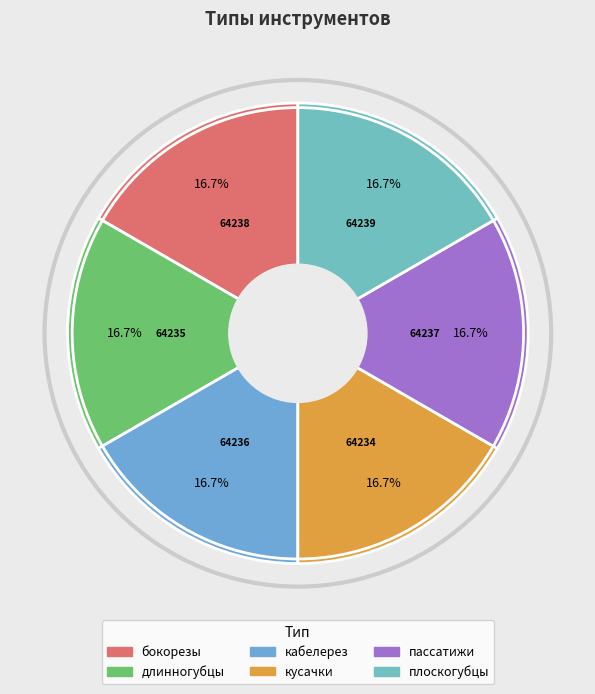

To the nearest percent, what percentage of the pie is длинногубцы?

17%